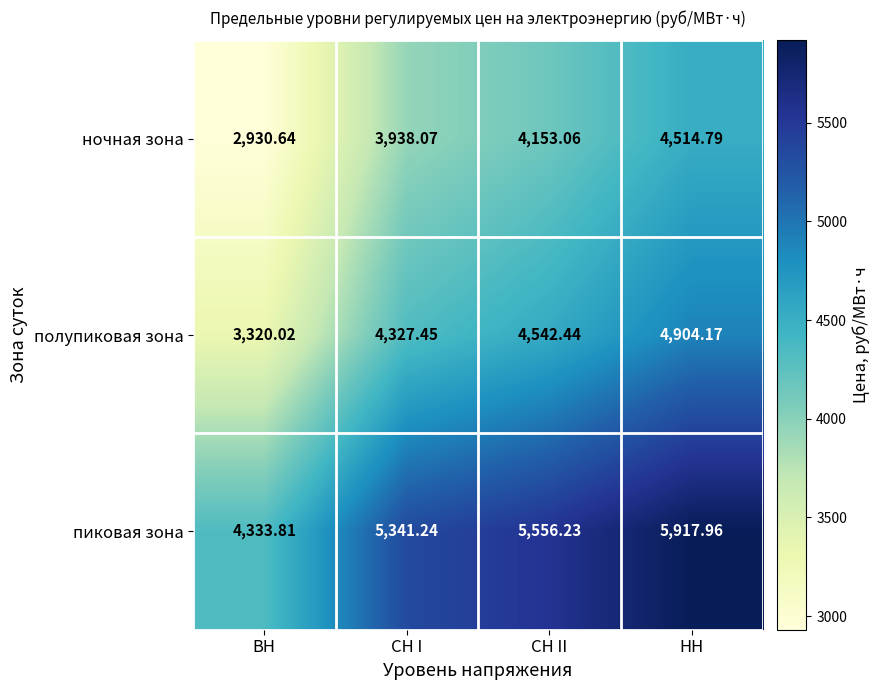

At which category is the sum across all series the highest?

НН